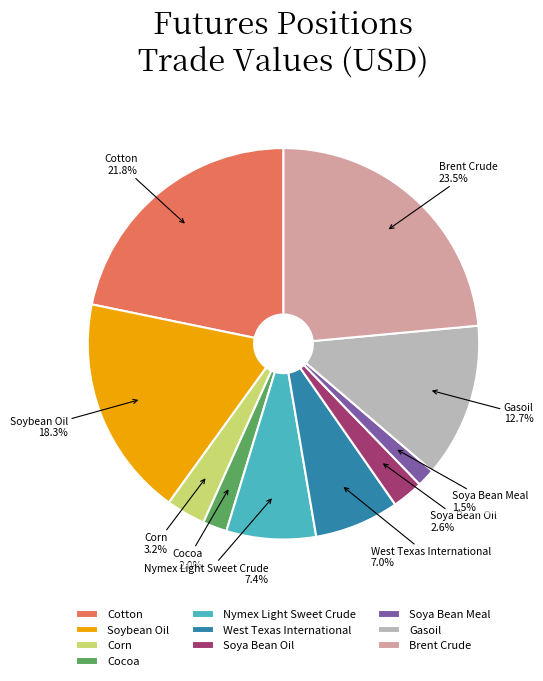

Is there a majority slice in this chart?

No